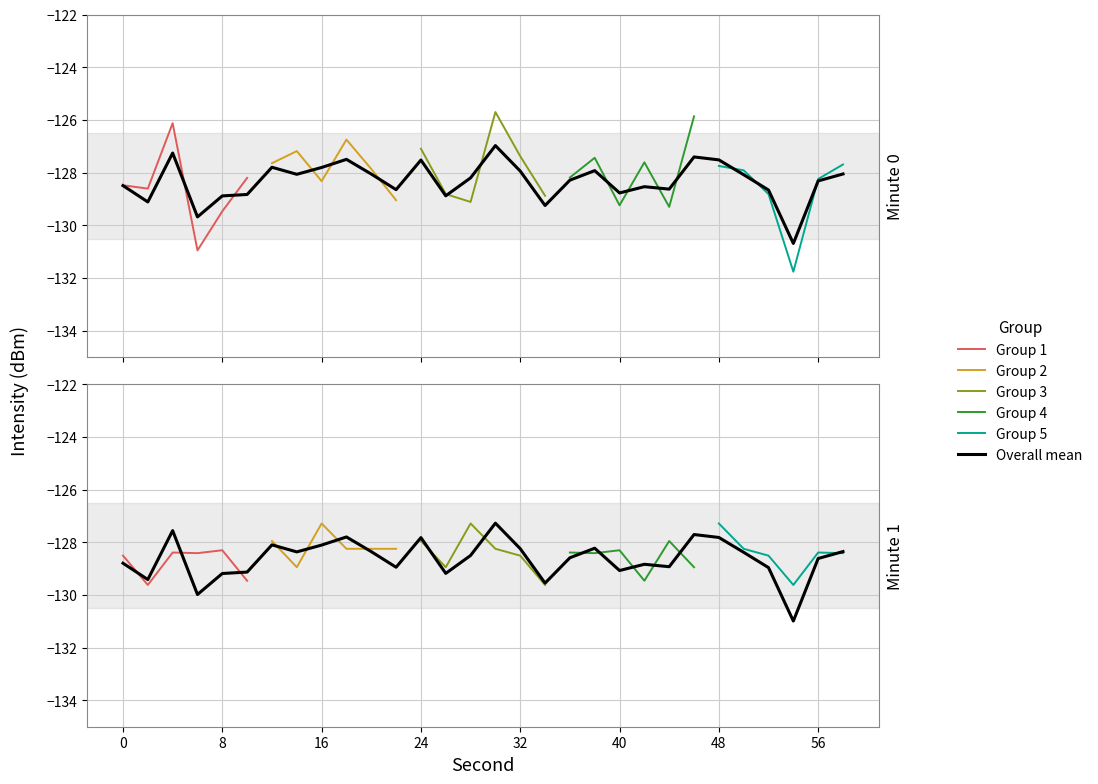

What is the sum of the minute 0 values at 16 and 38?

-255.8